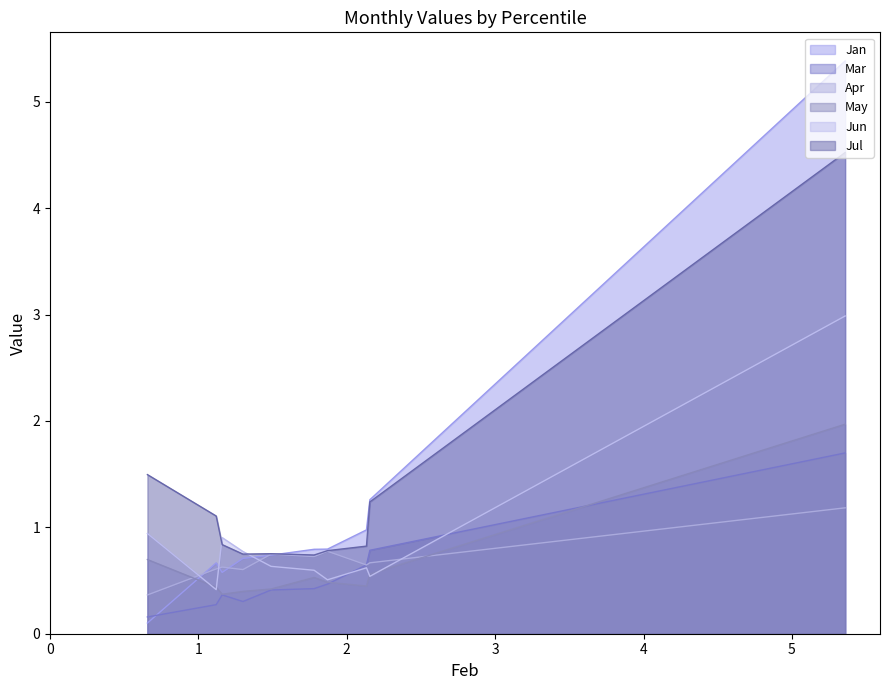

How many lines are shown in the chart?

6